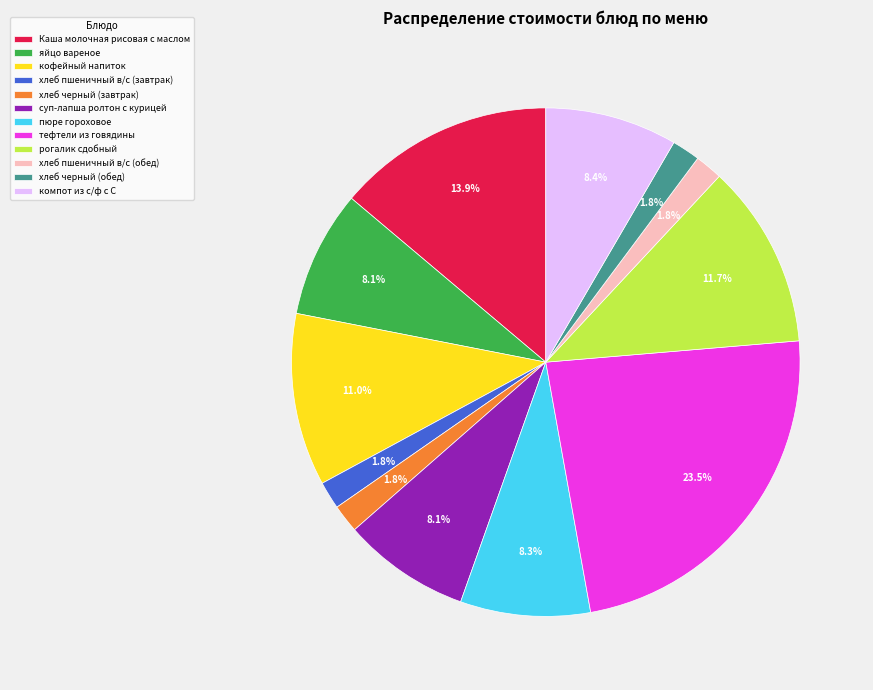

To the nearest percent, what portion does рогалик сдобный represent?

12%